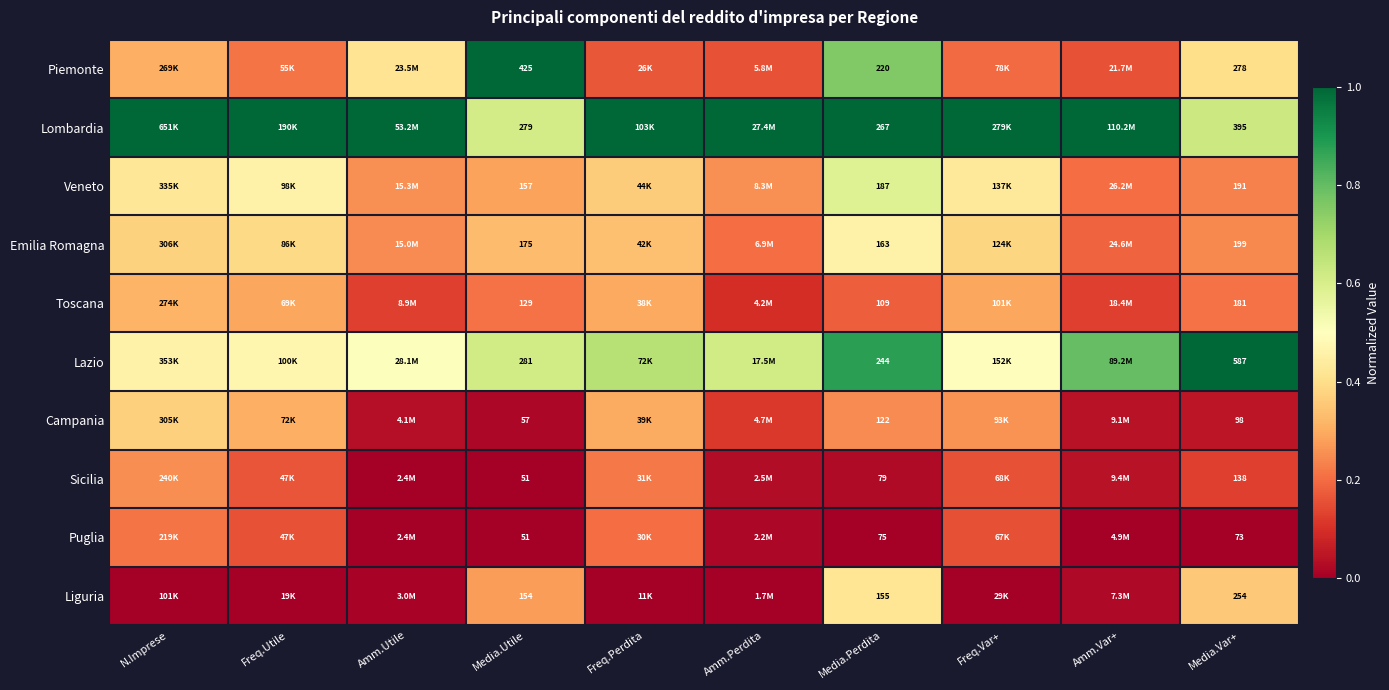

Rank the series at Media.Perdita from lowest to highest value.

Puglia, Sicilia, Toscana, Campania, Liguria, Emilia Romagna, Veneto, Piemonte, Lazio, Lombardia